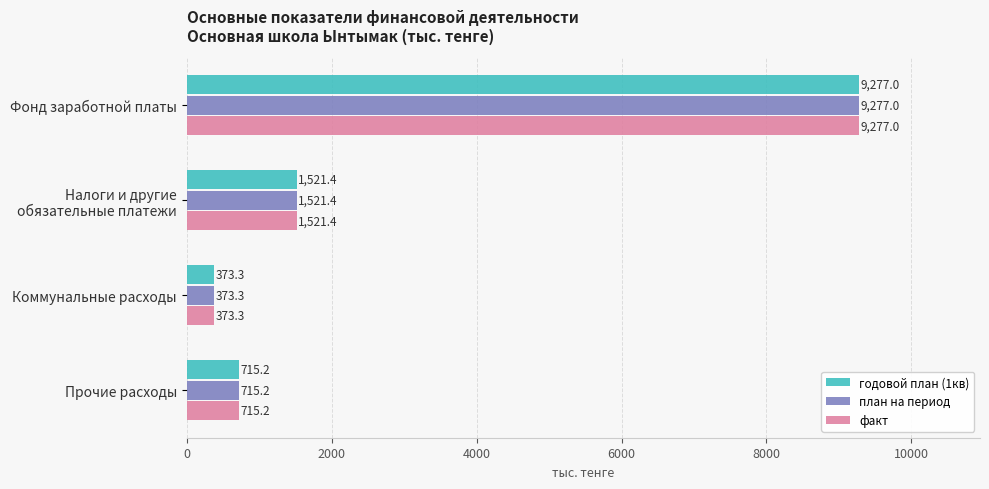

True or false: годовой план (1кв) has a value of 1204.2 at Прочие расходы.

False